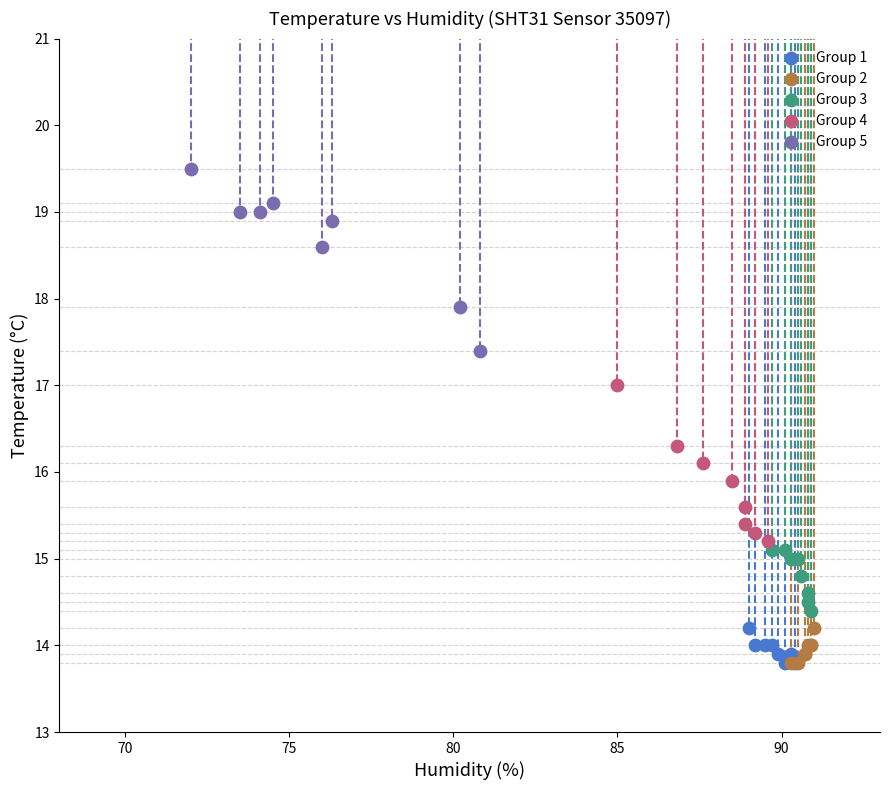

Which series reaches the maximum Y coordinate?

Group 5